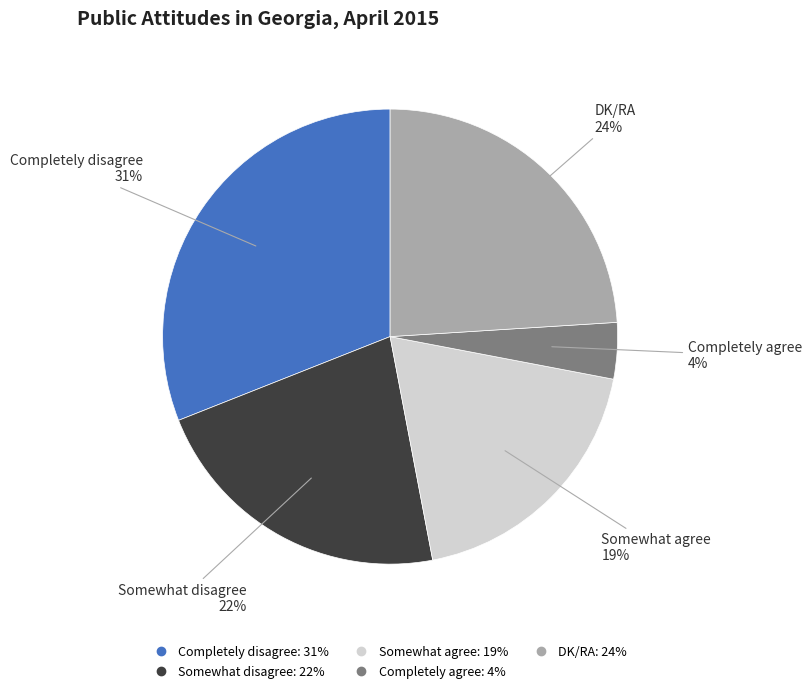

What is the smallest slice in the pie chart?

Completely agree